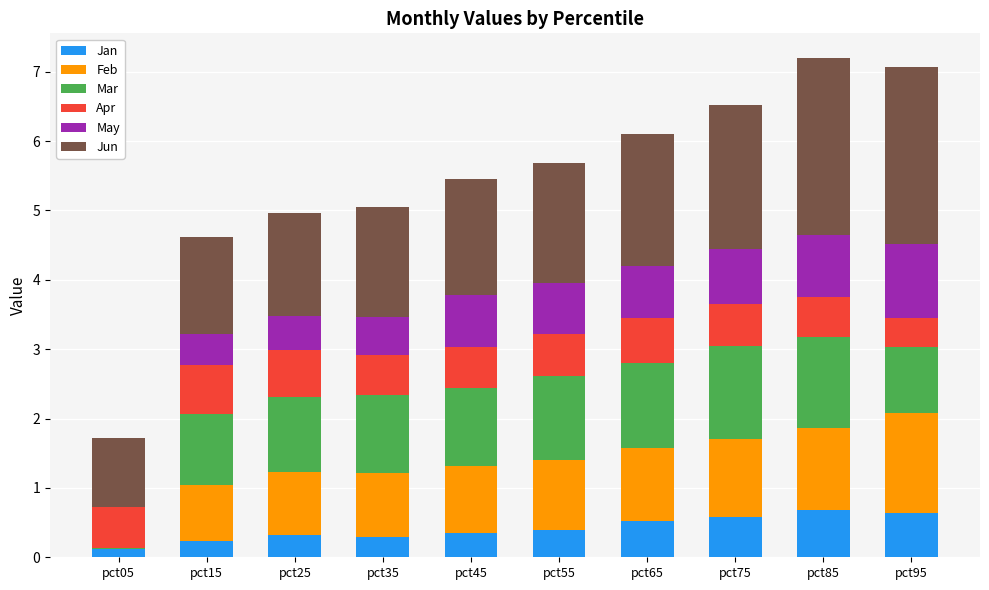

What are all the series names shown in the legend?

Jan, Feb, Mar, Apr, May, Jun